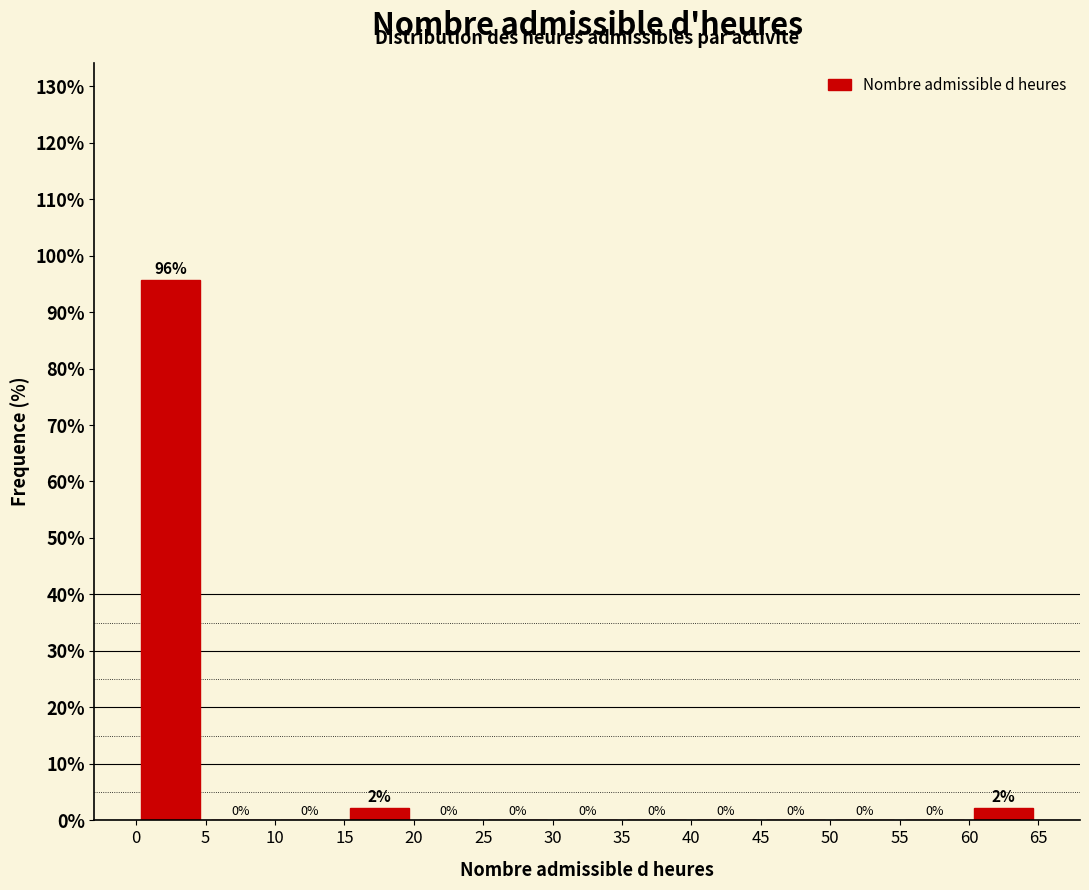

Which range on the x-axis has the tallest bar?

0 to 5